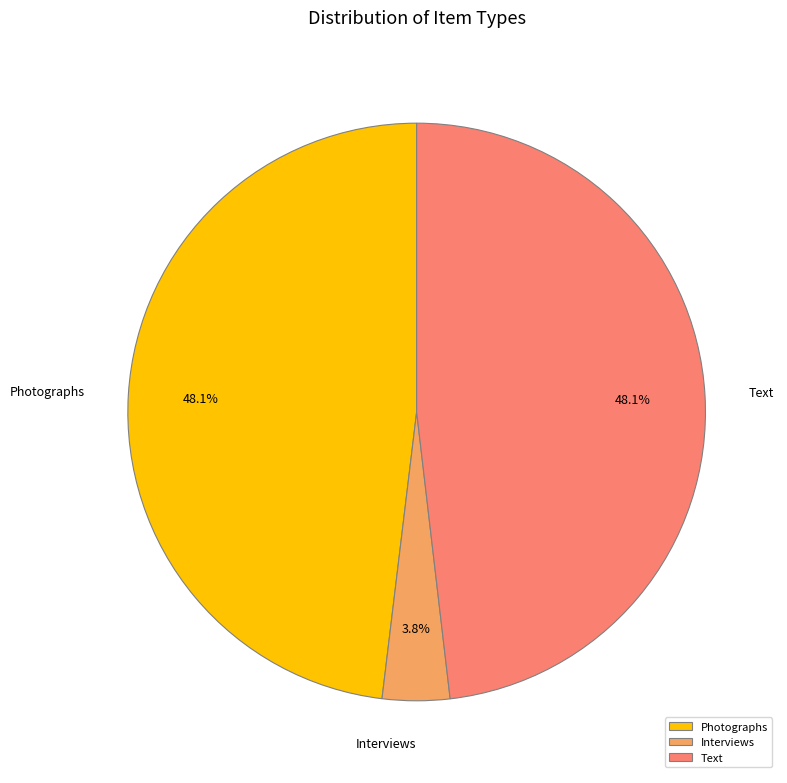

What percentage is the Text slice, to the nearest percent?

48%